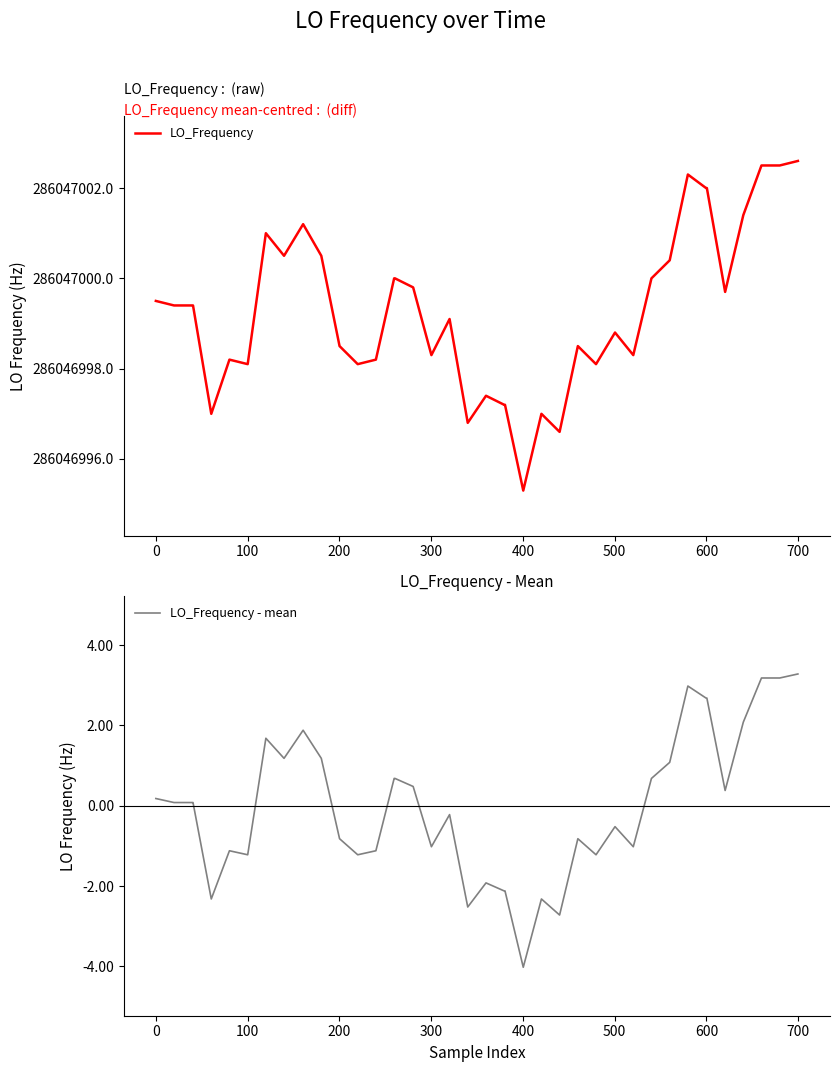

Reading right to left, extract all data points from this chart.

LO_Frequency: 286047002.6	286047002.5	286047002.5	286047001.4	286046999.7	286047002.0	286047002.0	286047002.3	286047000.4	286047000.0	286046998.3	286046998.8	286046998.1	286046998.5	286046996.6	286046997.0	286046995.3	286046997.2	286046997.2	286046997.4	286046996.8	286046999.1	286046998.3	286046999.8	286047000.0	286047000.0	286046998.2	286046998.1	286046998.5	286047000.5	286047001.2	286047000.5	286047001.0	286046998.1	286046998.2	286046997.0	286046999.4	286046999.4	286046999.4	286046999.5
LO_Frequency - mean: 3.3	3.2	3.2	2.1	0.4	2.7	2.7	3.0	1.1	0.7	-1.0	-0.5	-1.2	-0.8	-2.7	-2.3	-4.0	-2.1	-2.1	-1.9	-2.5	-0.2	-1.0	0.5	0.7	0.7	-1.1	-1.2	-0.8	1.2	1.9	1.2	1.7	-1.2	-1.1	-2.3	0.1	0.1	0.1	0.2